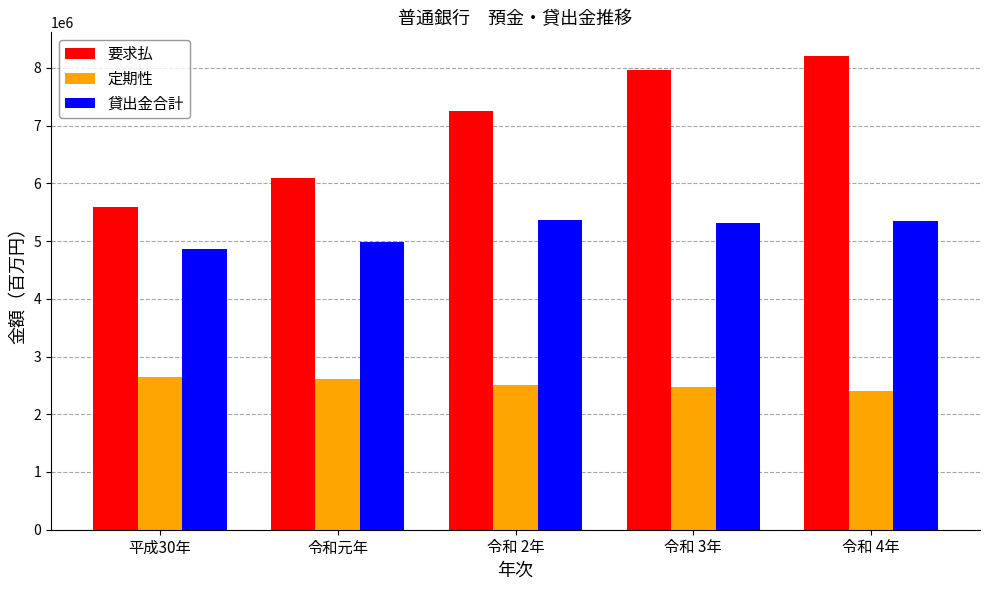

Which series has the widest spread of values?

要求払